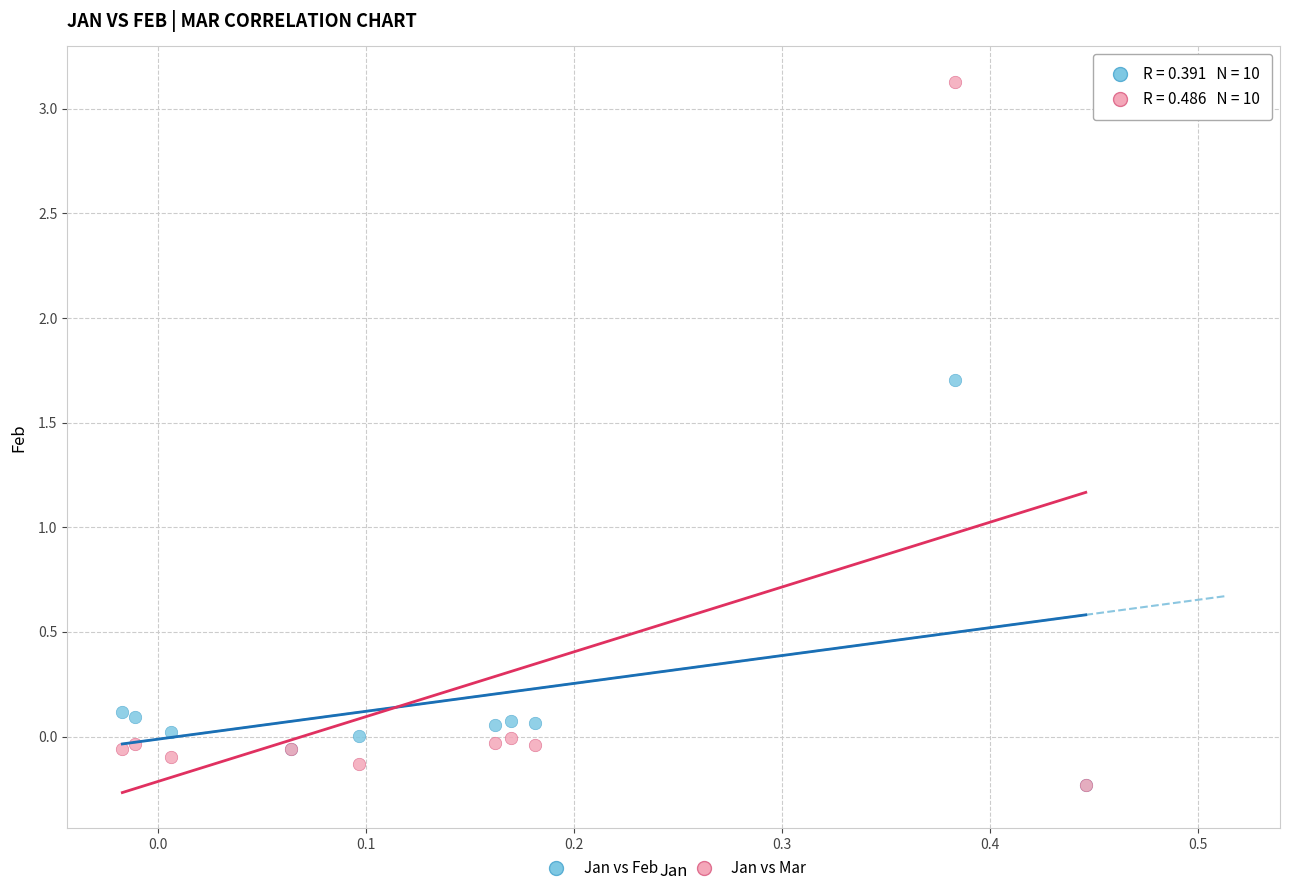

Across all series, what Y value is closest to 1?

1.7